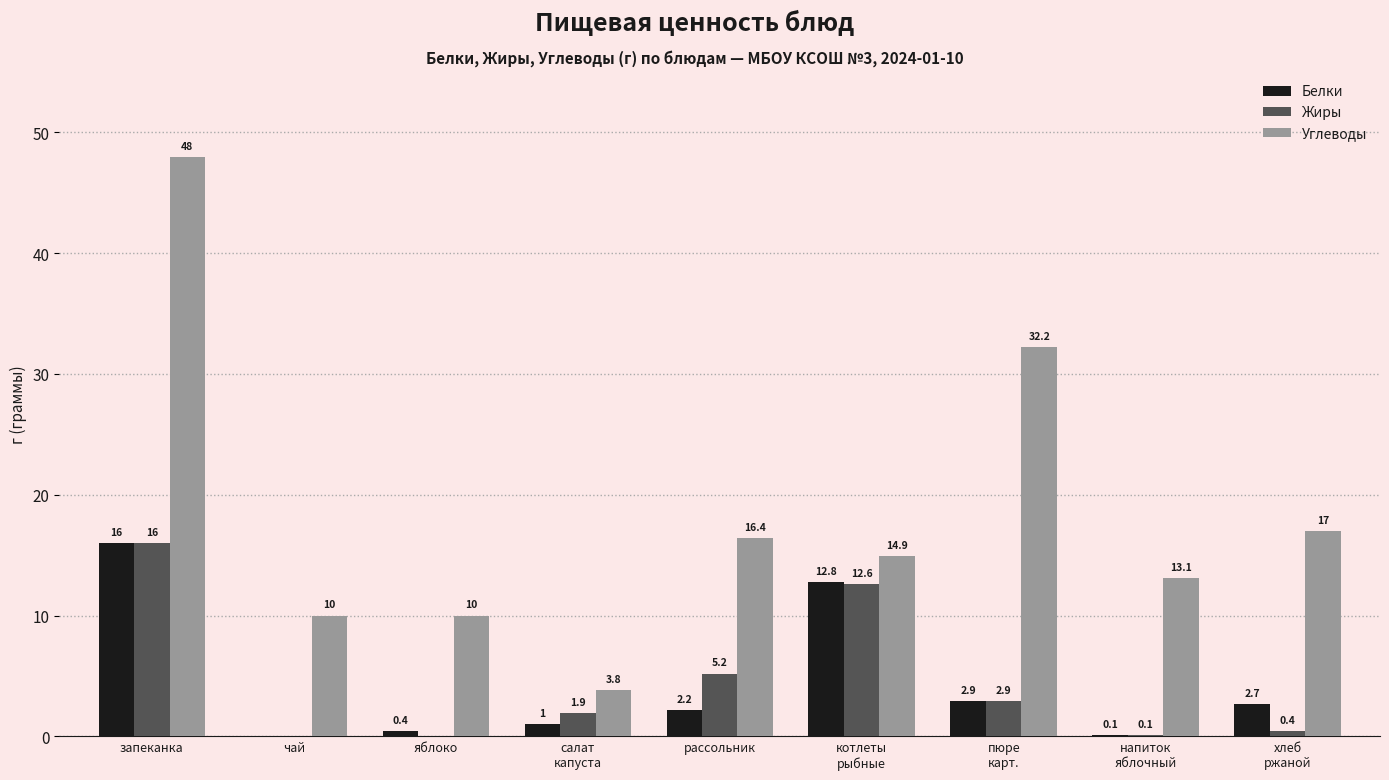

Reading left to right, transcribe all the data shown in this chart.

Белки: 16.0	0.0	0.4	1.0	2.2	12.8	2.9	0.1	2.7
Жиры: 16.0	0.0	0.0	1.9	5.2	12.6	2.9	0.1	0.4
Углеводы: 48.0	10.0	10.0	3.8	16.4	14.9	32.2	13.1	17.0